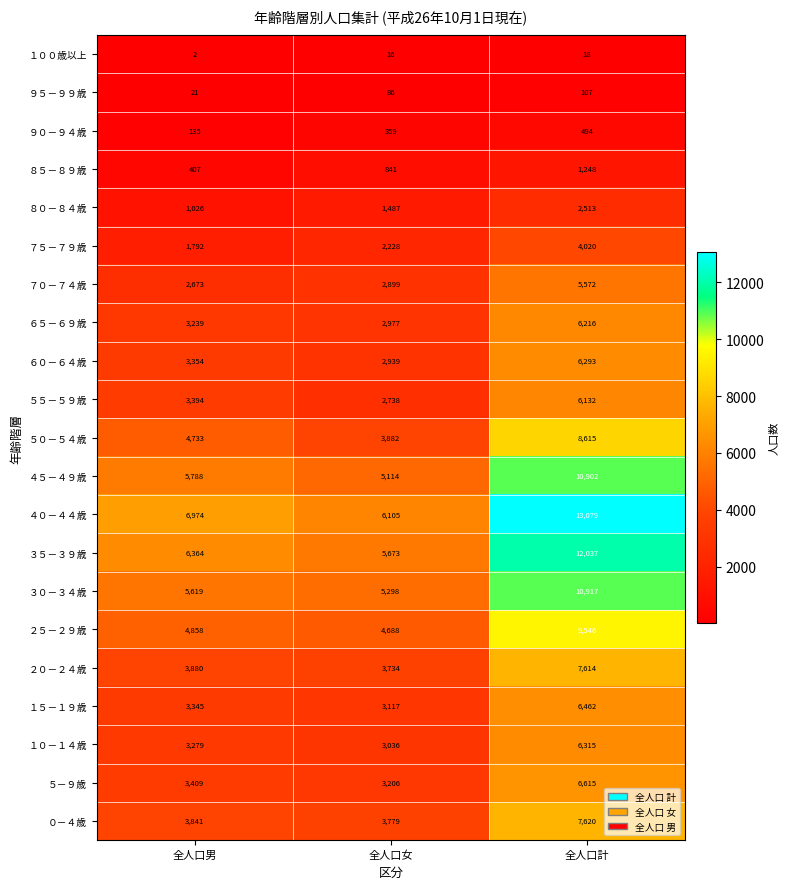

What is the sum of all ８０－８４歳 values?

5026